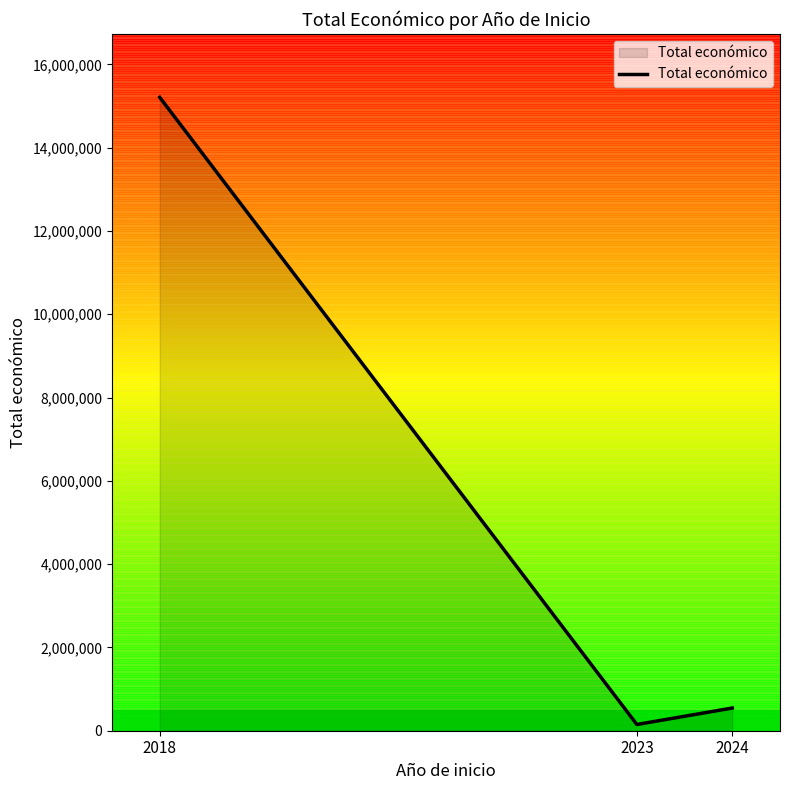

Reading left to right, transcribe all the data shown in this chart.

2018=15207121	2023=150000	2024=544746